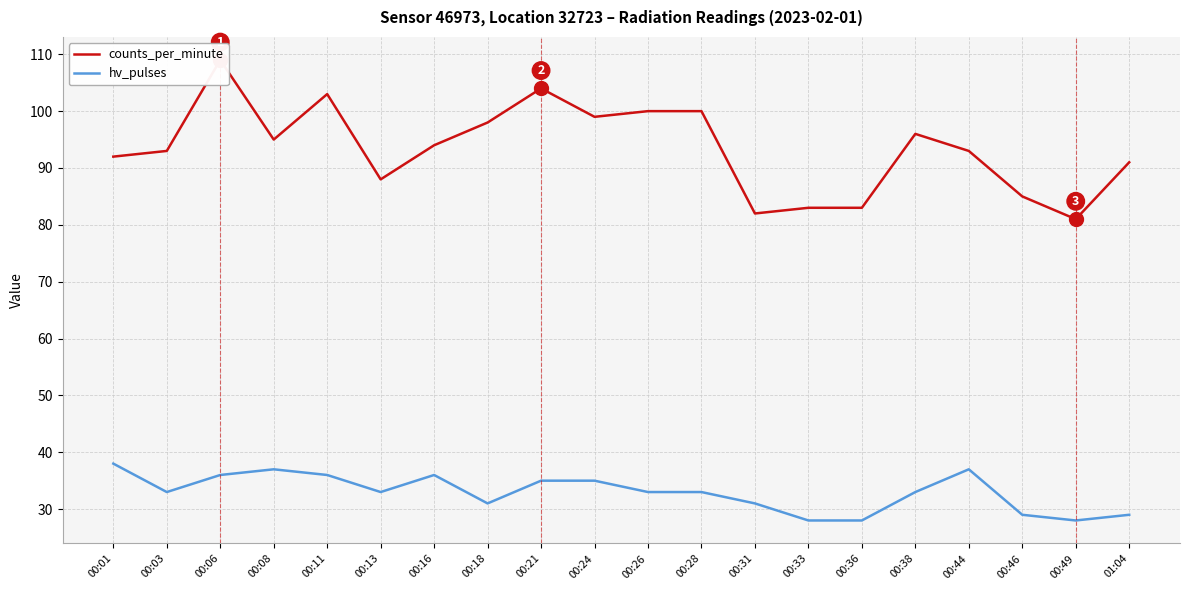

Reading left to right, transcribe all the data shown in this chart.

counts_per_minute: 00:01=92	00:03=93	00:06=109	00:08=95	00:11=103	00:13=88	00:16=94	00:18=98	00:21=104	00:24=99	00:26=100	00:28=100	00:31=82	00:33=83	00:36=83	00:38=96	00:44=93	00:46=85	00:49=81	01:04=91
hv_pulses: 00:01=38	00:03=33	00:06=36	00:08=37	00:11=36	00:13=33	00:16=36	00:18=31	00:21=35	00:24=35	00:26=33	00:28=33	00:31=31	00:33=28	00:36=28	00:38=33	00:44=37	00:46=29	00:49=28	01:04=29